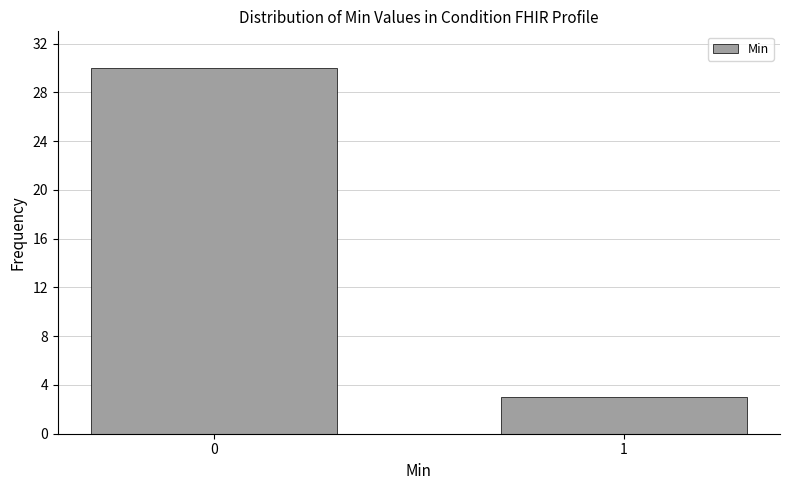

Reading left to right, transcribe all the data shown in this chart.

30	3